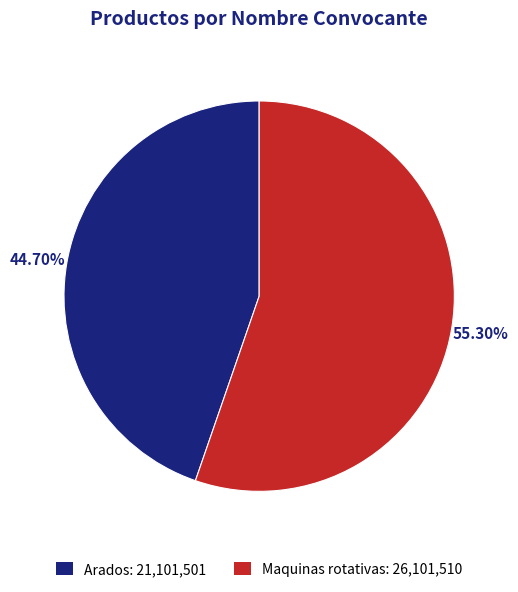

Which category accounts for the majority?

Maquinas rotativas